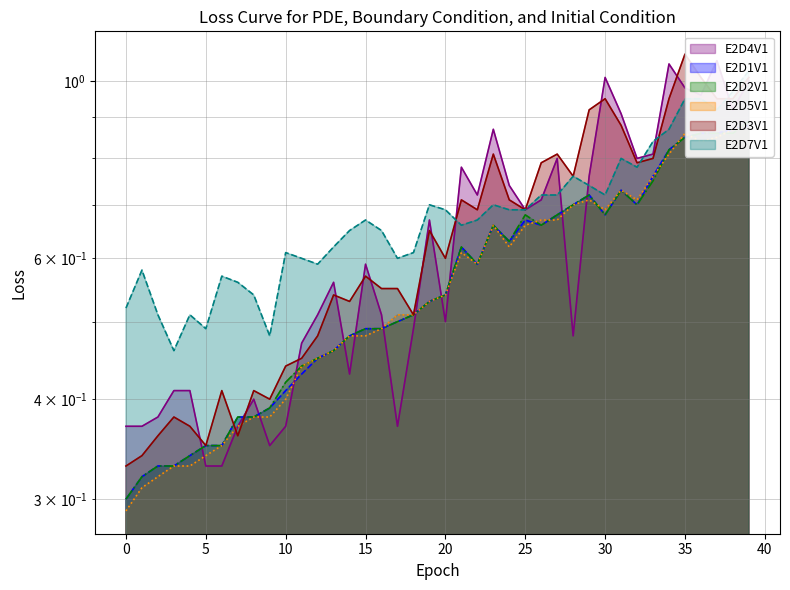

What is the sum of all E2D2V1 values?

22.7